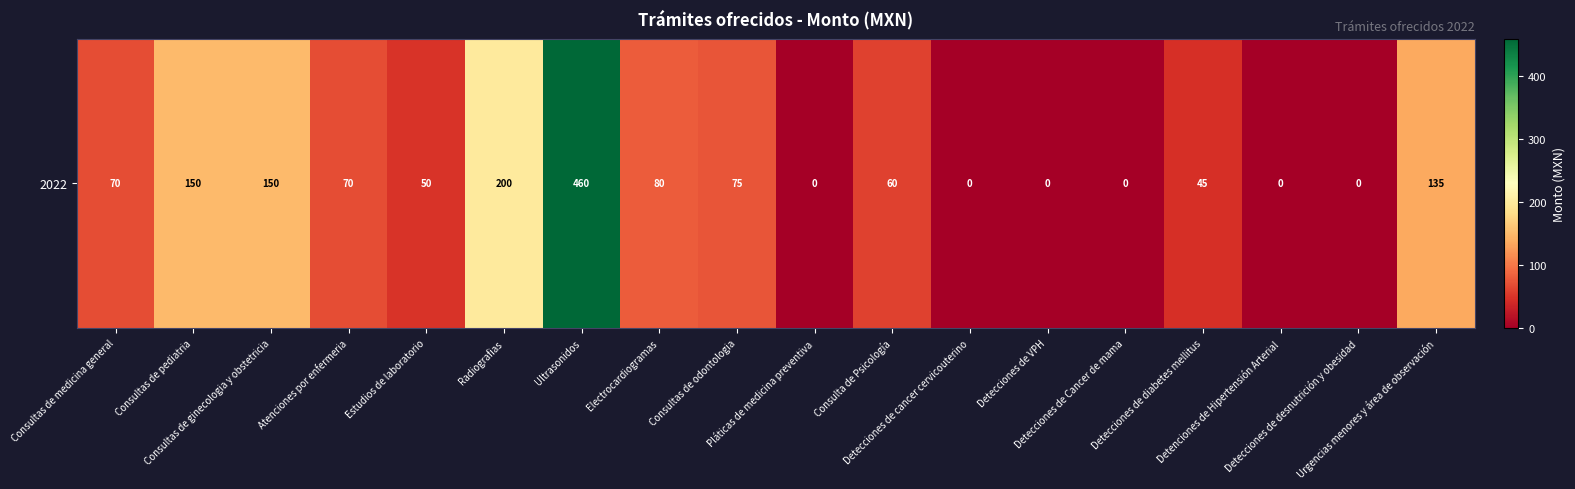

The value at Detecciones de Cancer de mama is 319. True or false?

False